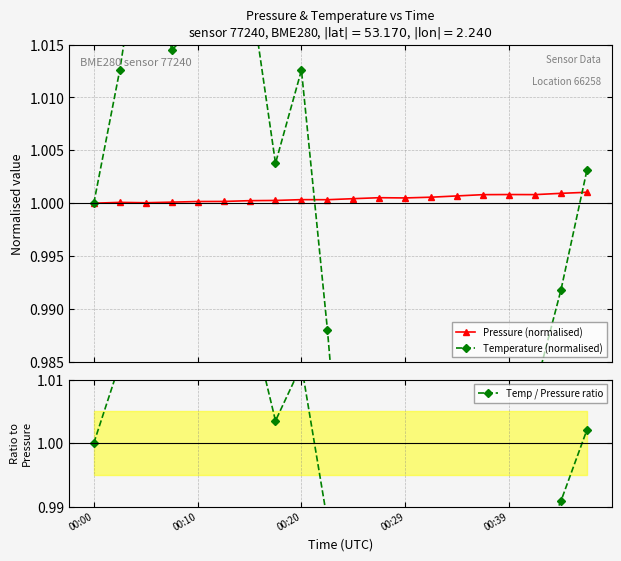

What is the difference between the maximum and minimum values in the Temperature (normalised) series?

0.1